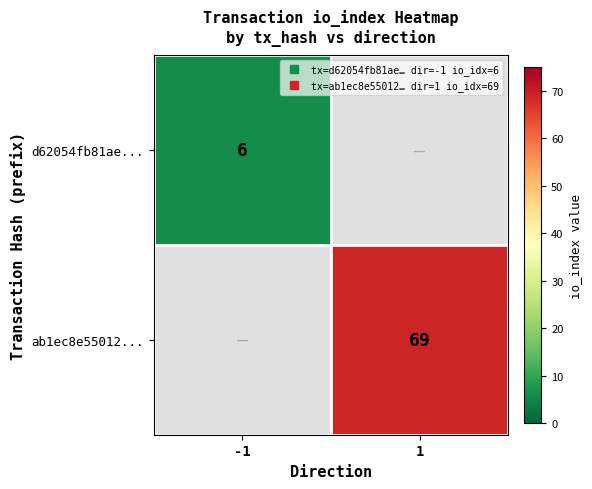

At which label is d62054fb81ae... closest to 6?

-1